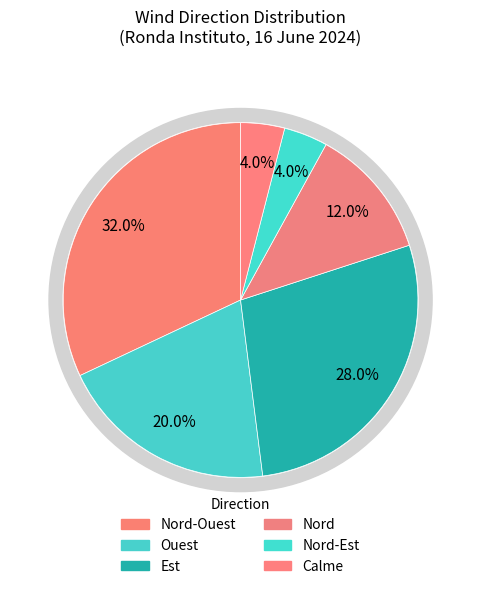

What is the total percentage of Nord-Est and Ouest?

24.0%